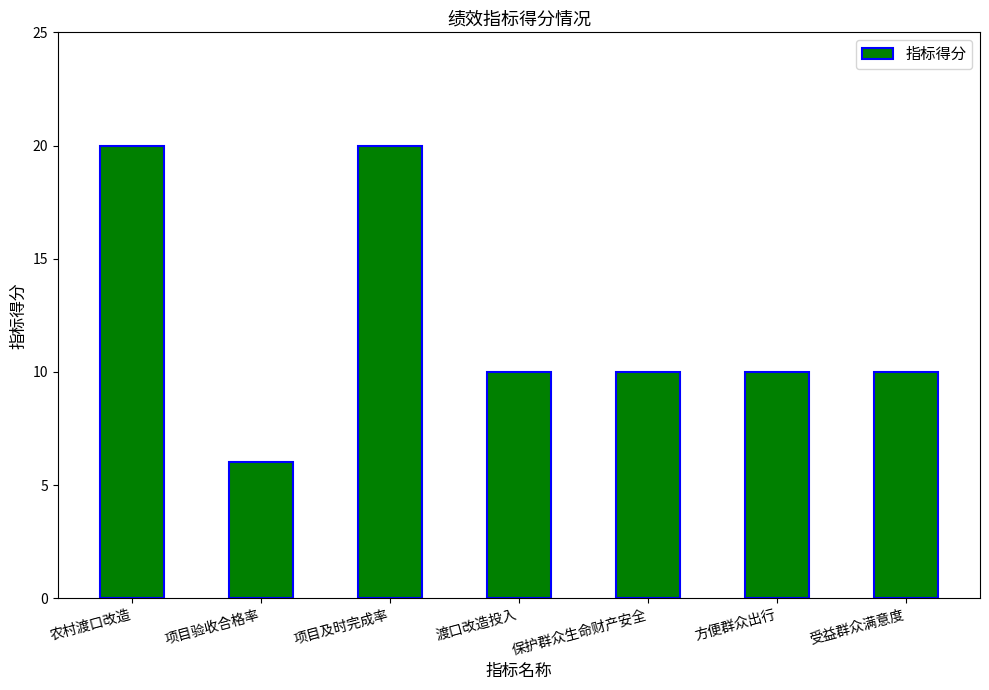

Which label corresponds to the smallest value in the chart?

项目验收合格率